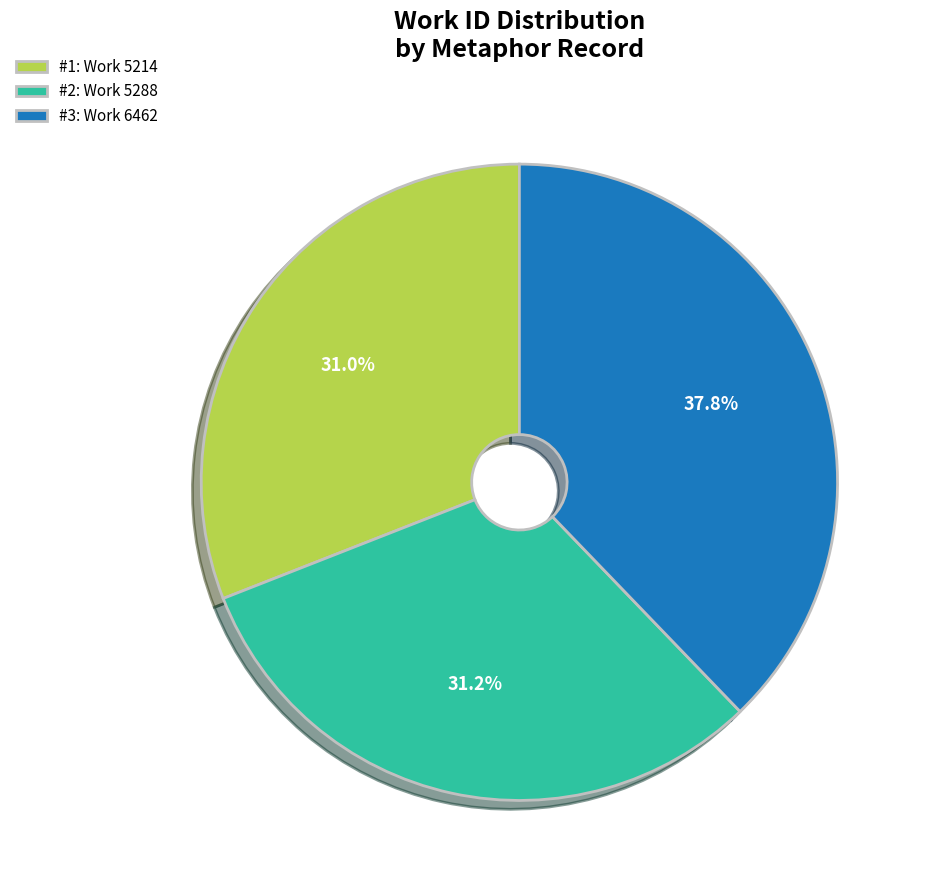

Count the number of slices in the pie.

3